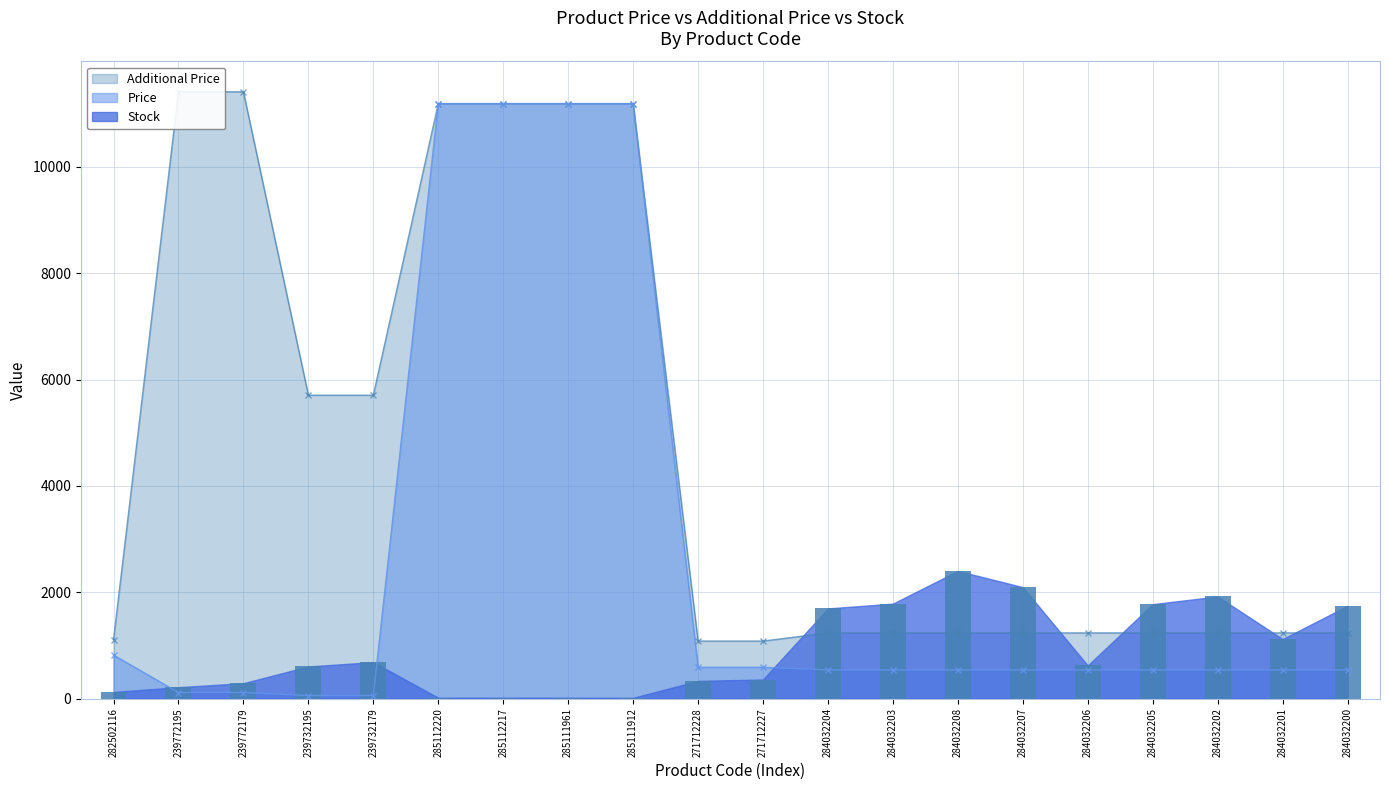

What is the sum of all Stock values?

17844.0